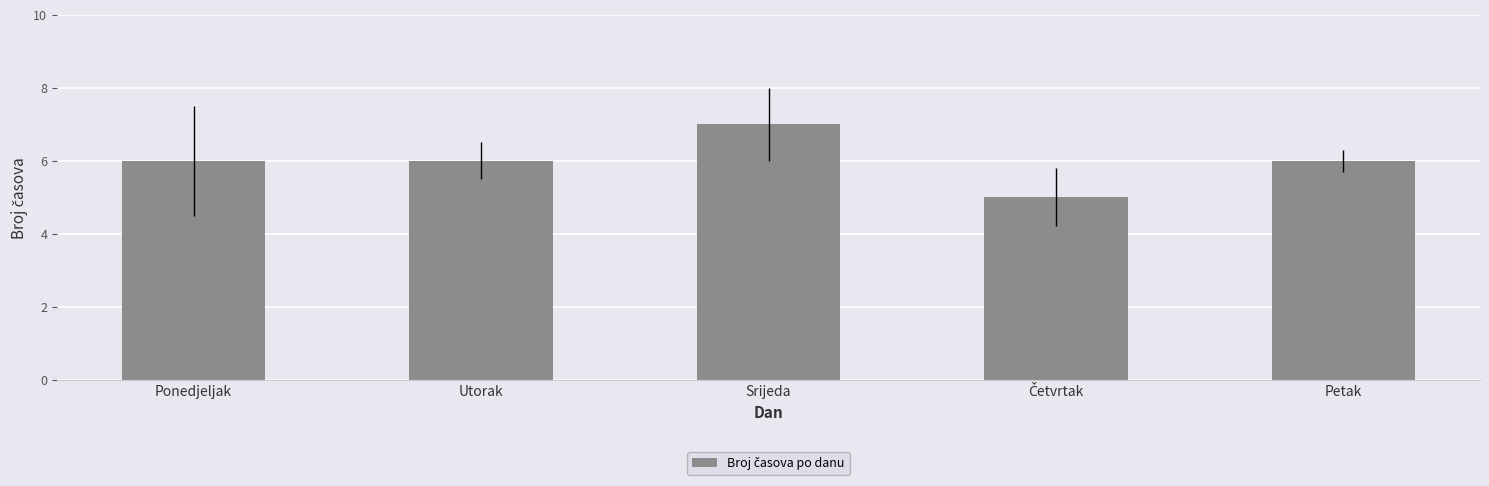

Which has a higher value, Ponedjeljak or Srijeda?

Srijeda